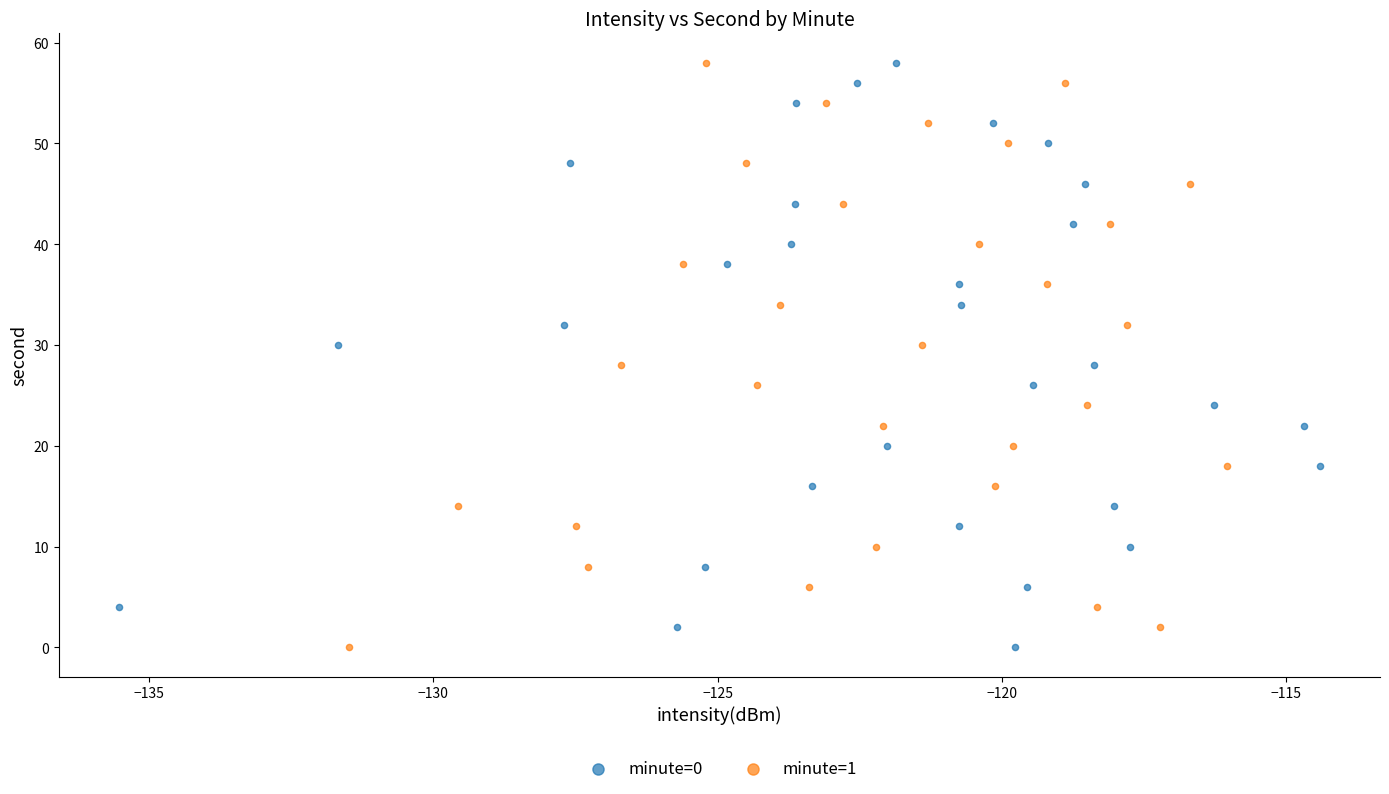

What are all the series names shown in the legend?

minute=0, minute=1